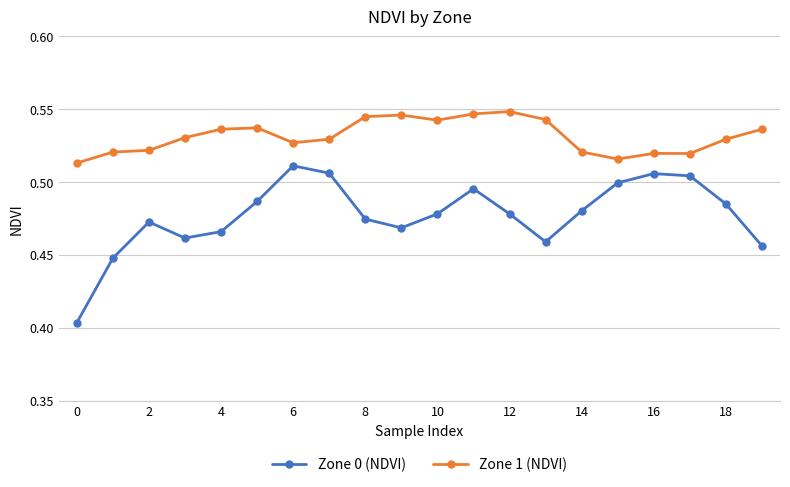

At how many categories does at least one series exceed 0?

20